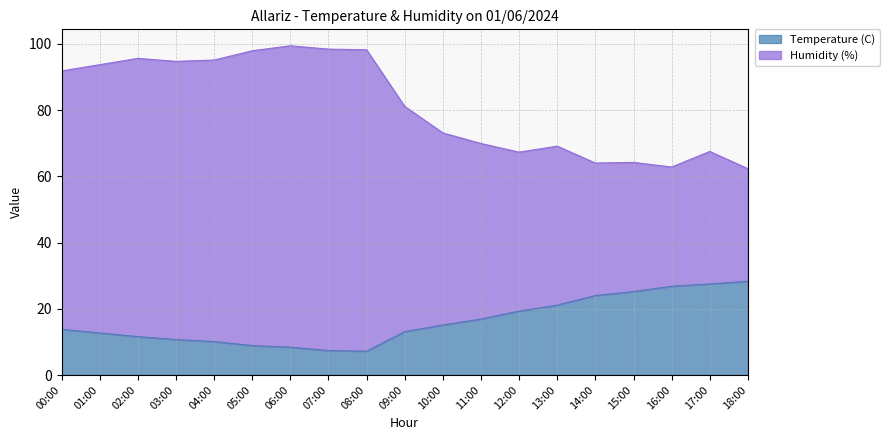

At 00:00, list the series in order from largest to smallest.

Humidity (%), Temperature (C)